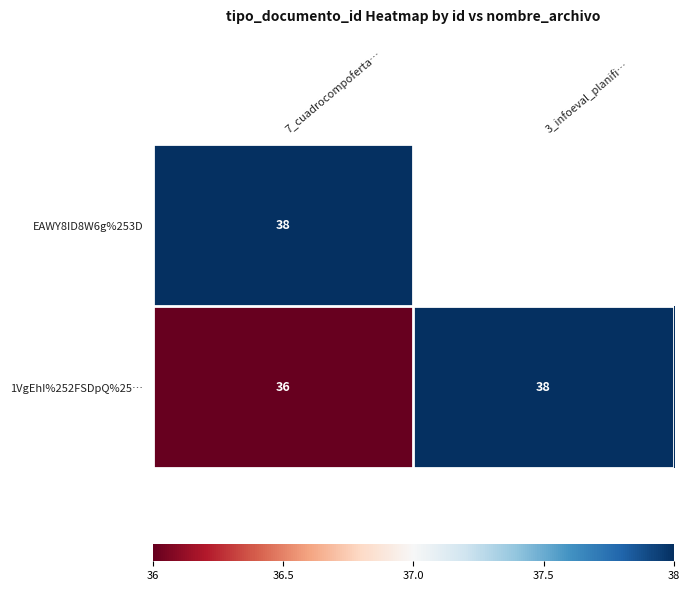

Is it true that 1VgEhI%252FSDpQ%25… equals 8 at 3_infoeval_planifi…?

False